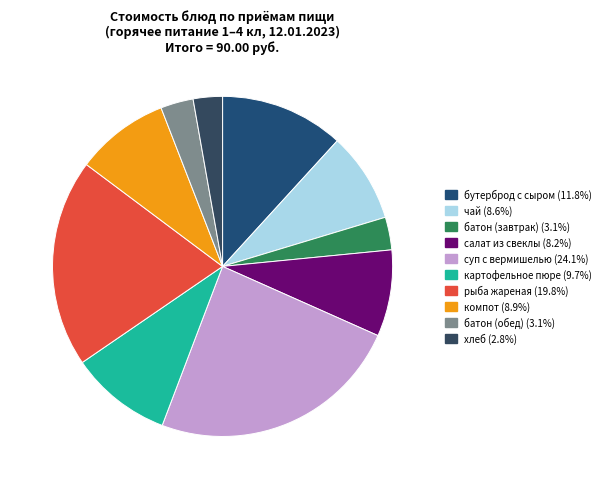

To the nearest percent, what is the difference between the чай and суп с вермишелью slice percentages?

16%